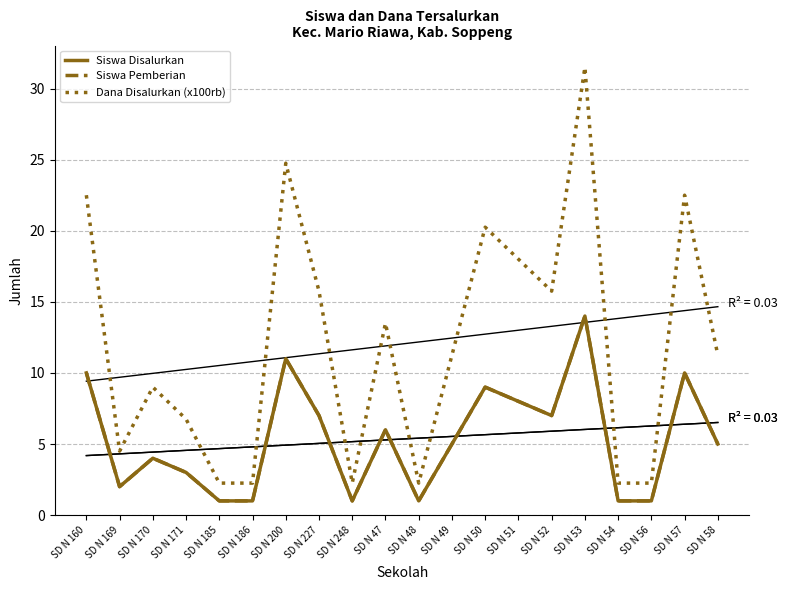

What is the label of the 18th point from the right?

SD N 170